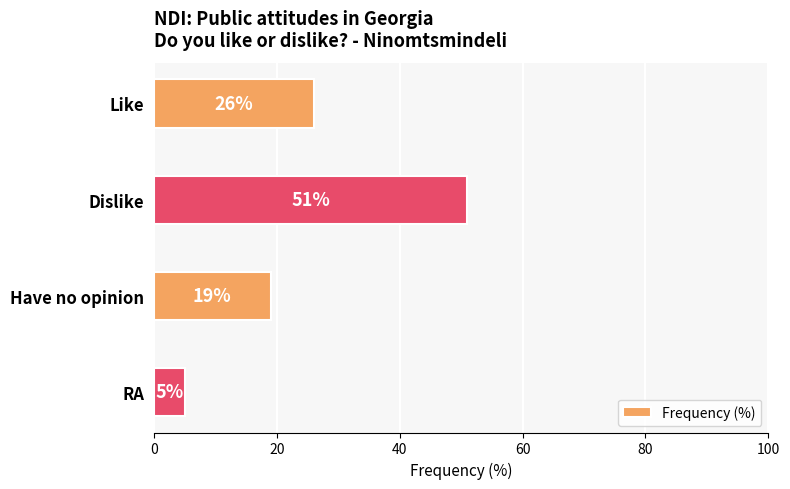

Count the values in the range 19 to 51.

3